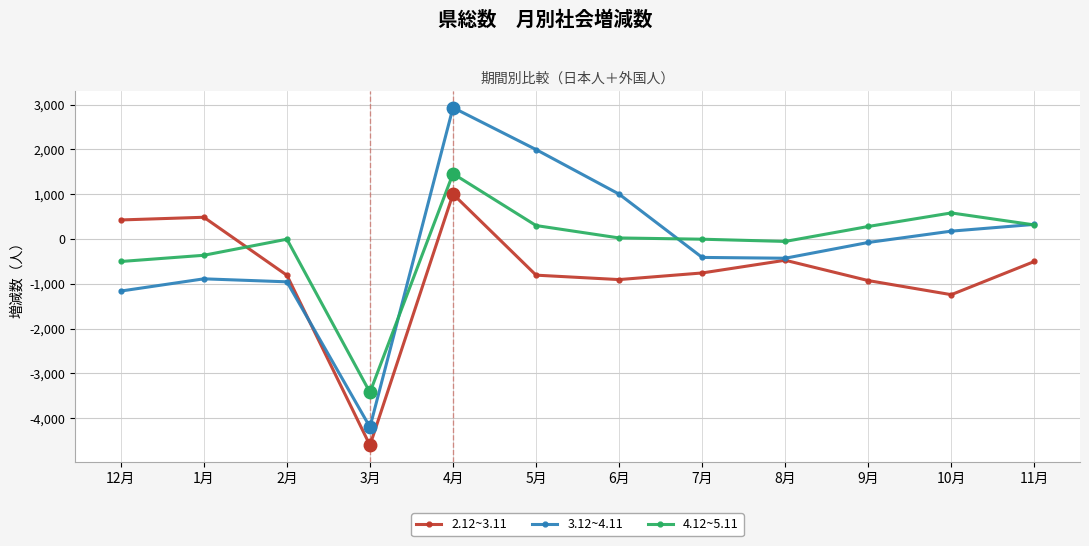

What value does the 3.12~4.11 series have at 3月?

-4201